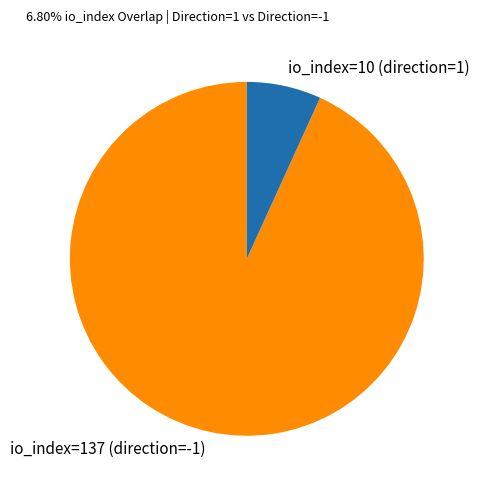

True or false: io_index=137 (direction=-1) accounts for 93% of the total.

True